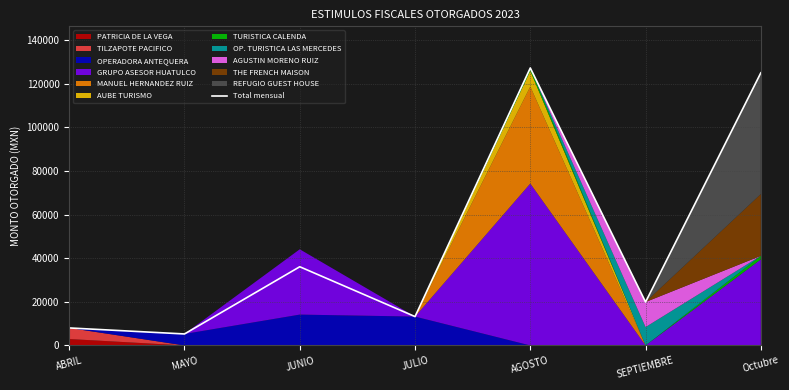

At which label is the value closest to 66245?

JUNIO